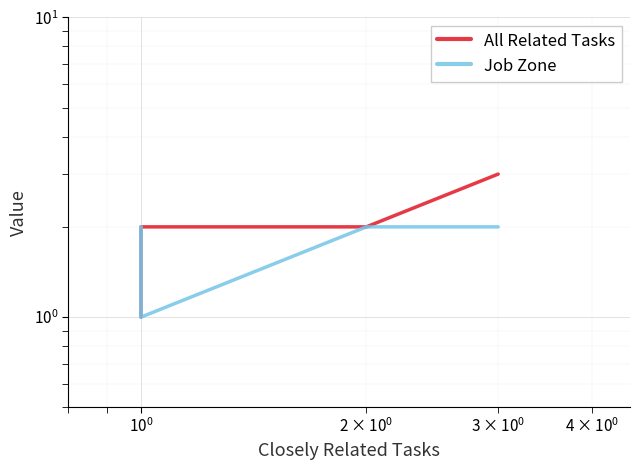

What is the greatest value displayed?

3